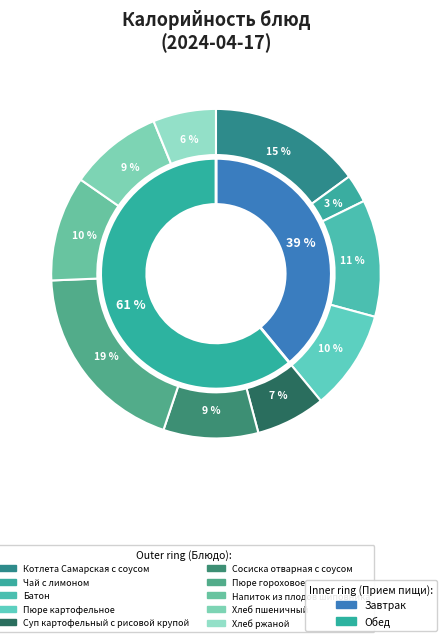

Which category has the biggest portion of the pie?

Пюре гороховое